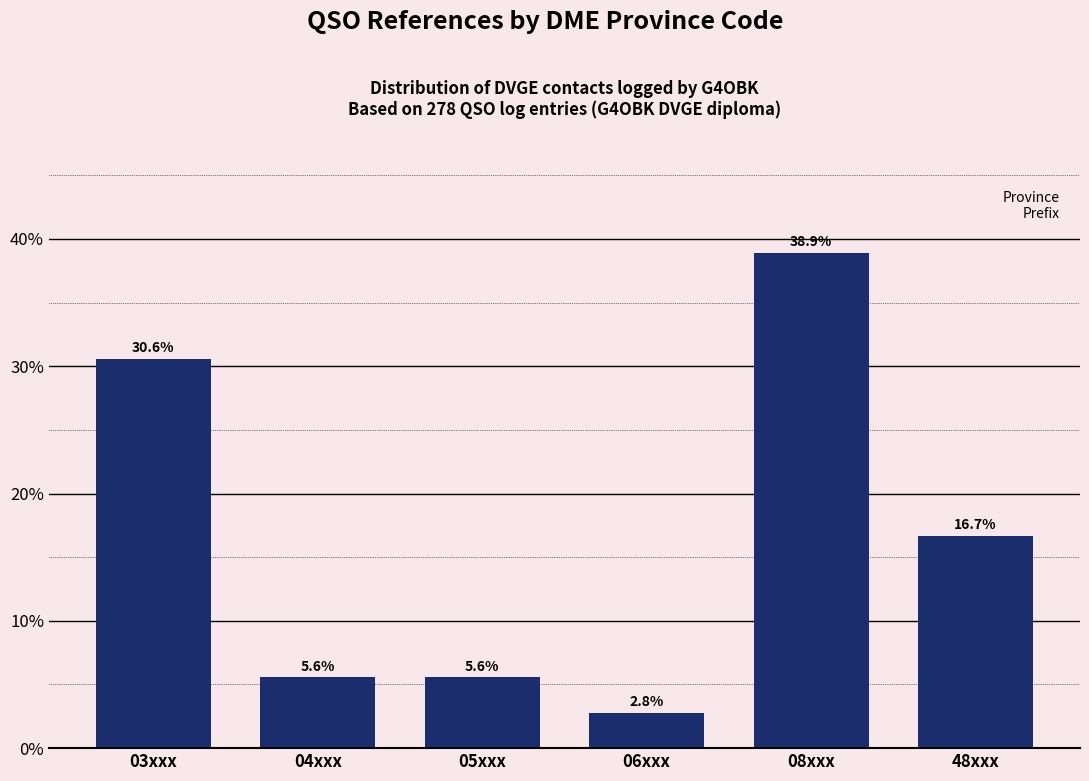

Reading right to left, extract all data points from this chart.

16.7	38.9	2.8	5.6	5.6	30.6